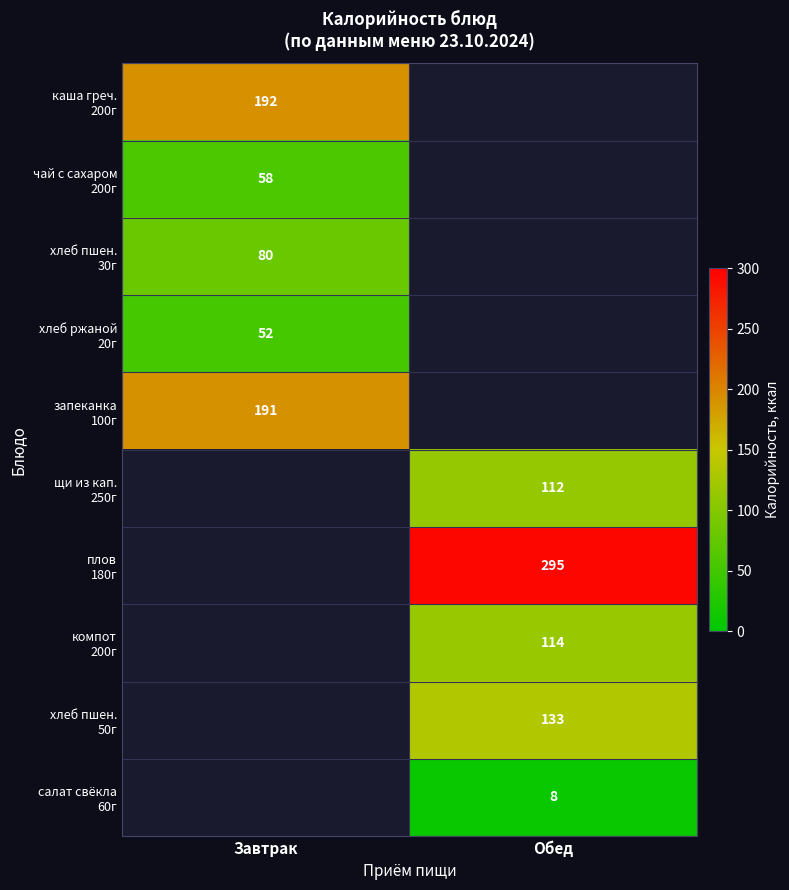

Is the value of запеканка 100г at Завтрак greater than the value of салат свёкла 60г at Обед?

Yes